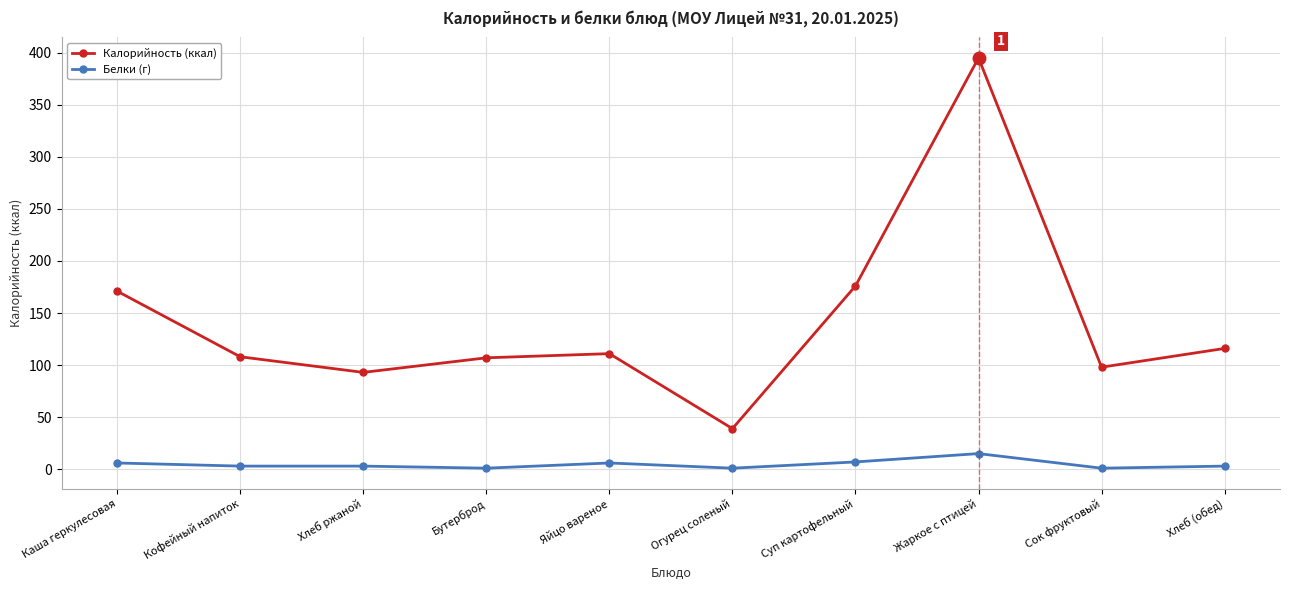

Is this an area chart (filled region under the line)?

No